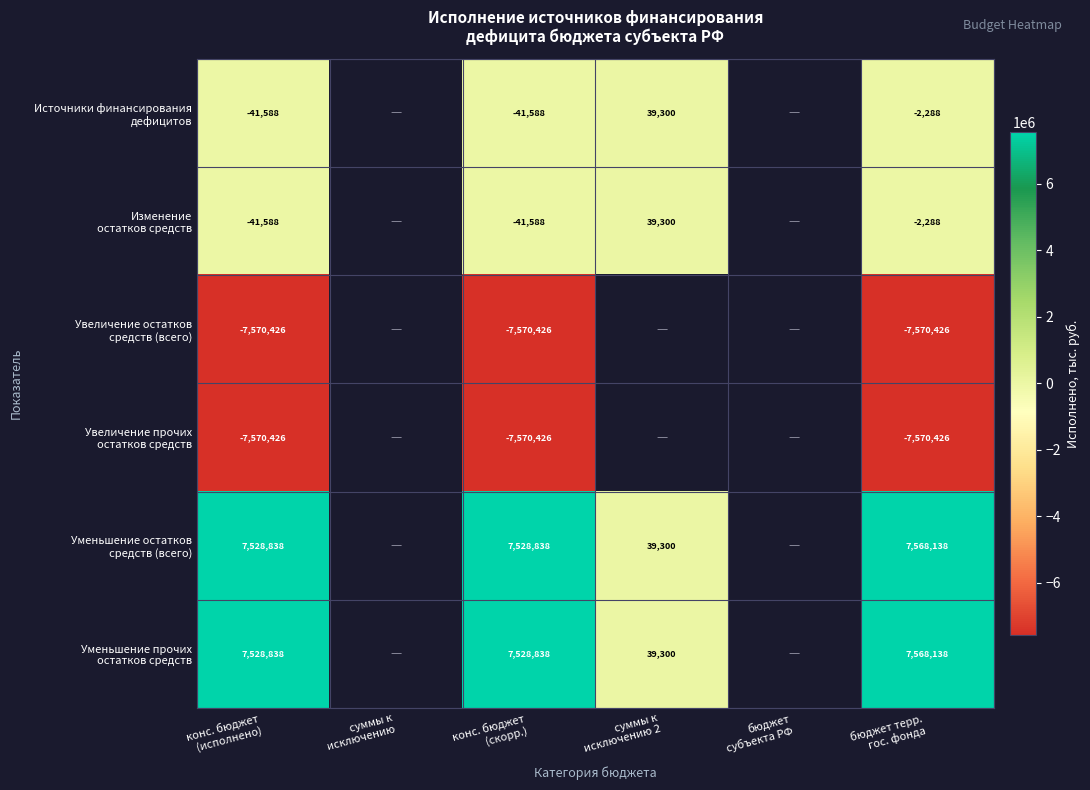

What is the spread (max minus min) of values at конс. бюджет
(исполнено)?

15099264.0